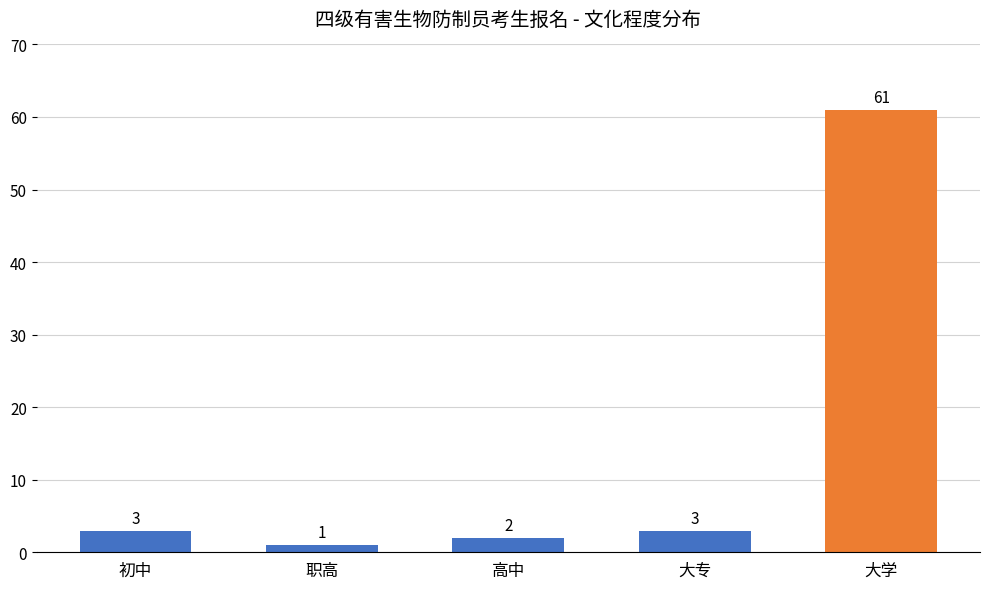

What is the label of the 4th bar from the right?

职高